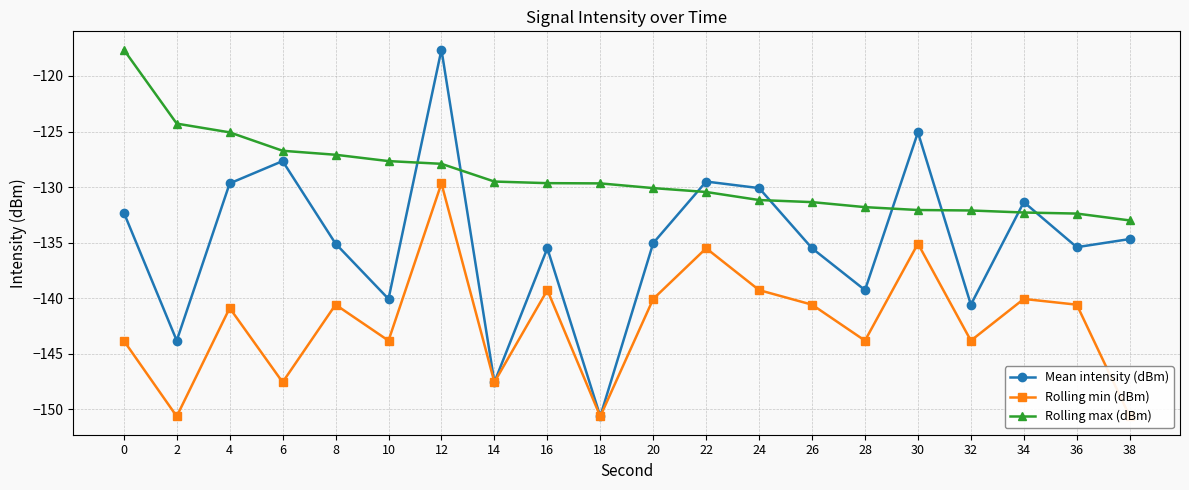

What is the difference between the highest and lowest values at 36?

8.2